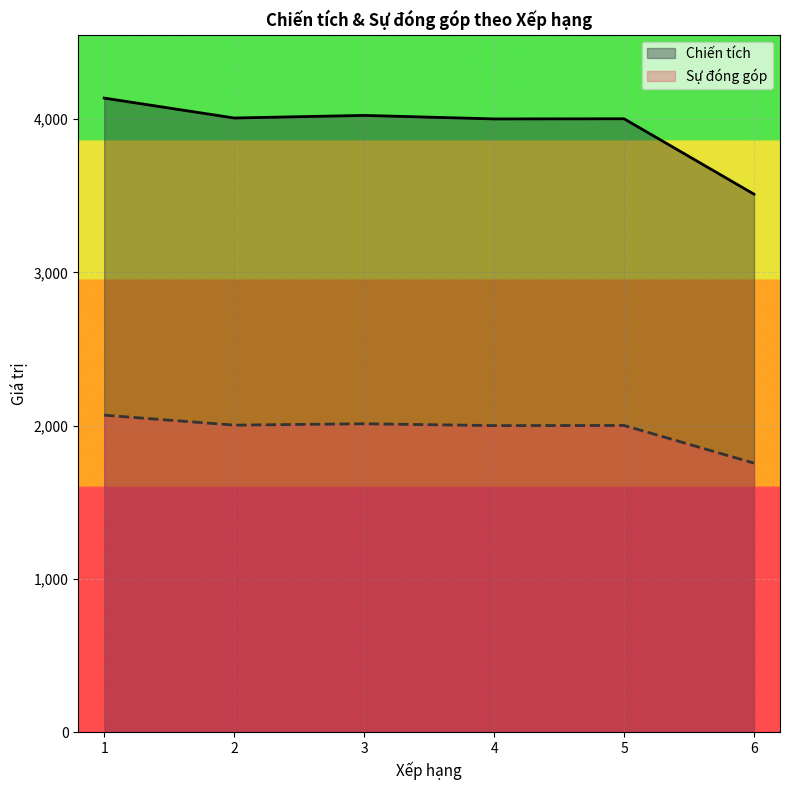

At 6, list the series in order from largest to smallest.

Chiến tích, Sự đóng góp